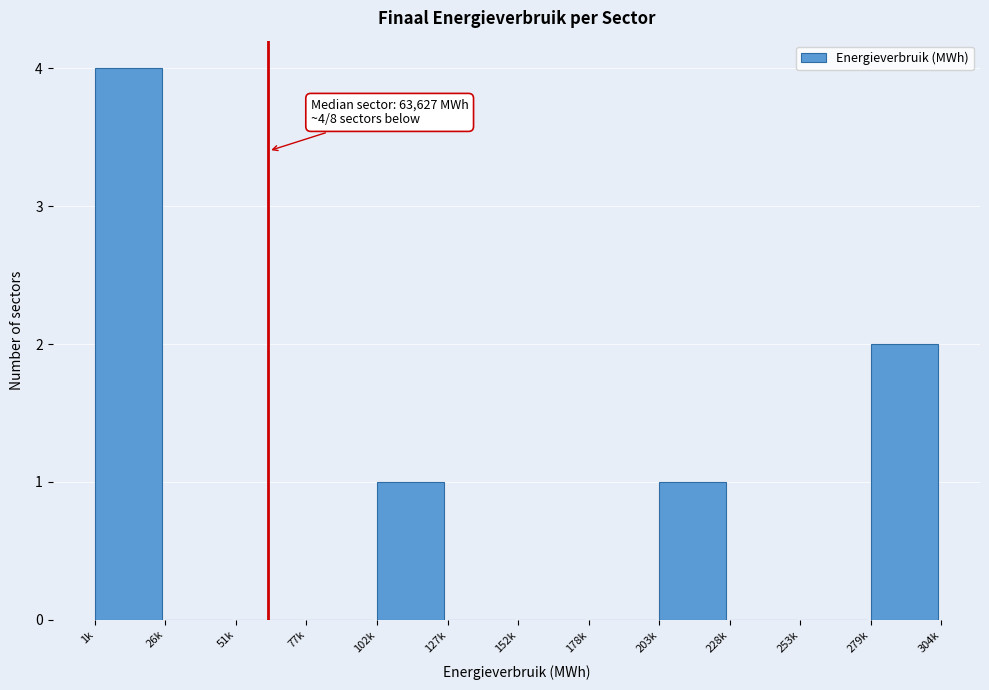

Reading right to left, transcribe all the data shown in this chart.

279k=2	253k=0	228k=0	203k=1	178k=0	152k=0	127k=0	102k=1	77k=0	51k=0	26k=0	1k=4